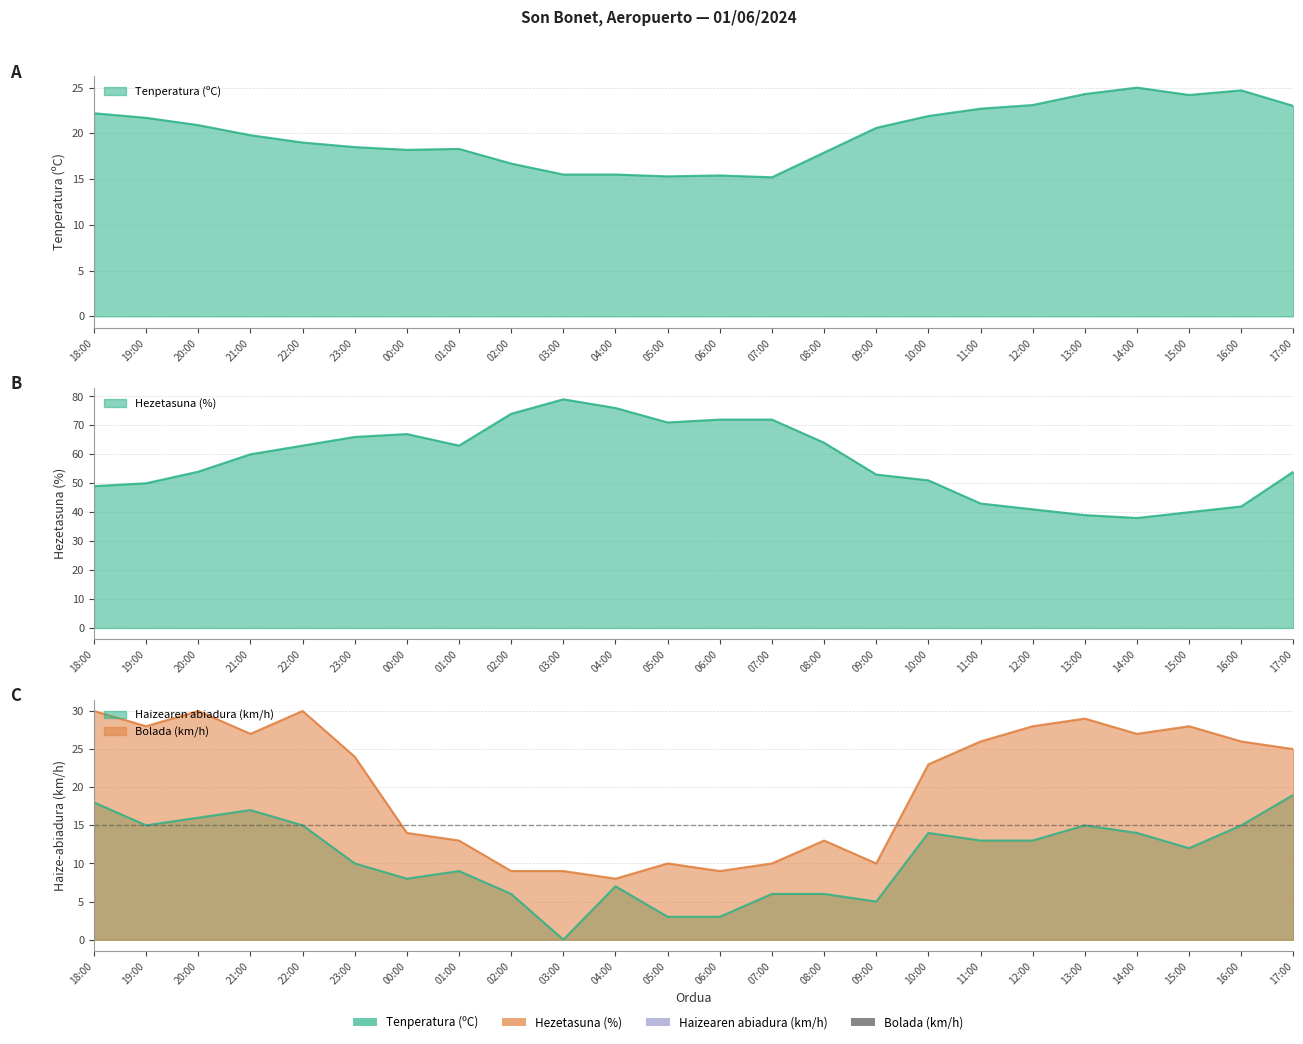

At which label does Bolada (km/h) reach its minimum?

04:00